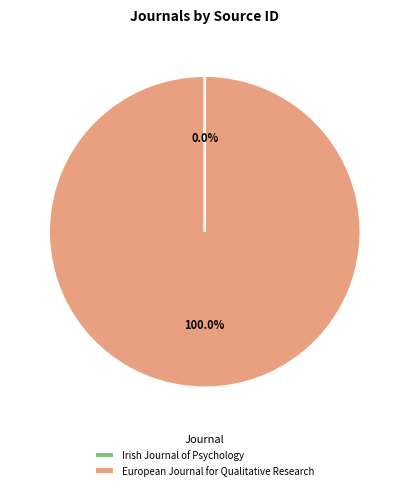

Which slice represents more than half of the pie?

European Journal for Qualitative Research